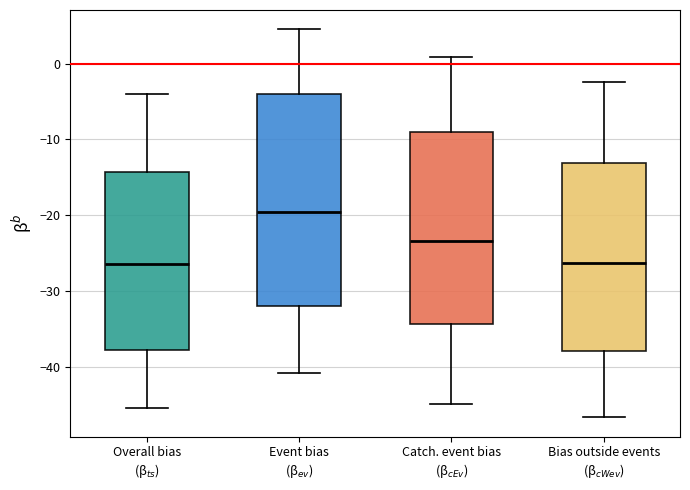

Where does the upper whisker of the box for Catch. event bias (β$_{cEv}$) end on the y-axis? The values are not printed on the chart, so give them approximately, as read against the axis.

1